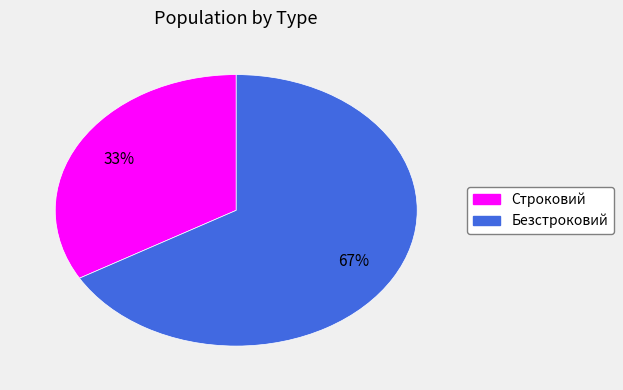

Which slice is the largest?

Безстроковий